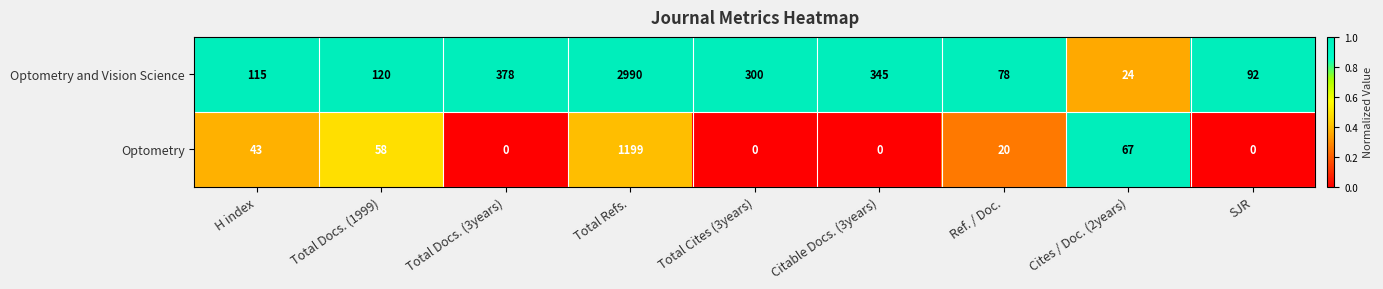

The Optometry and Vision Science series shows 35 at SJR. True or false?

False